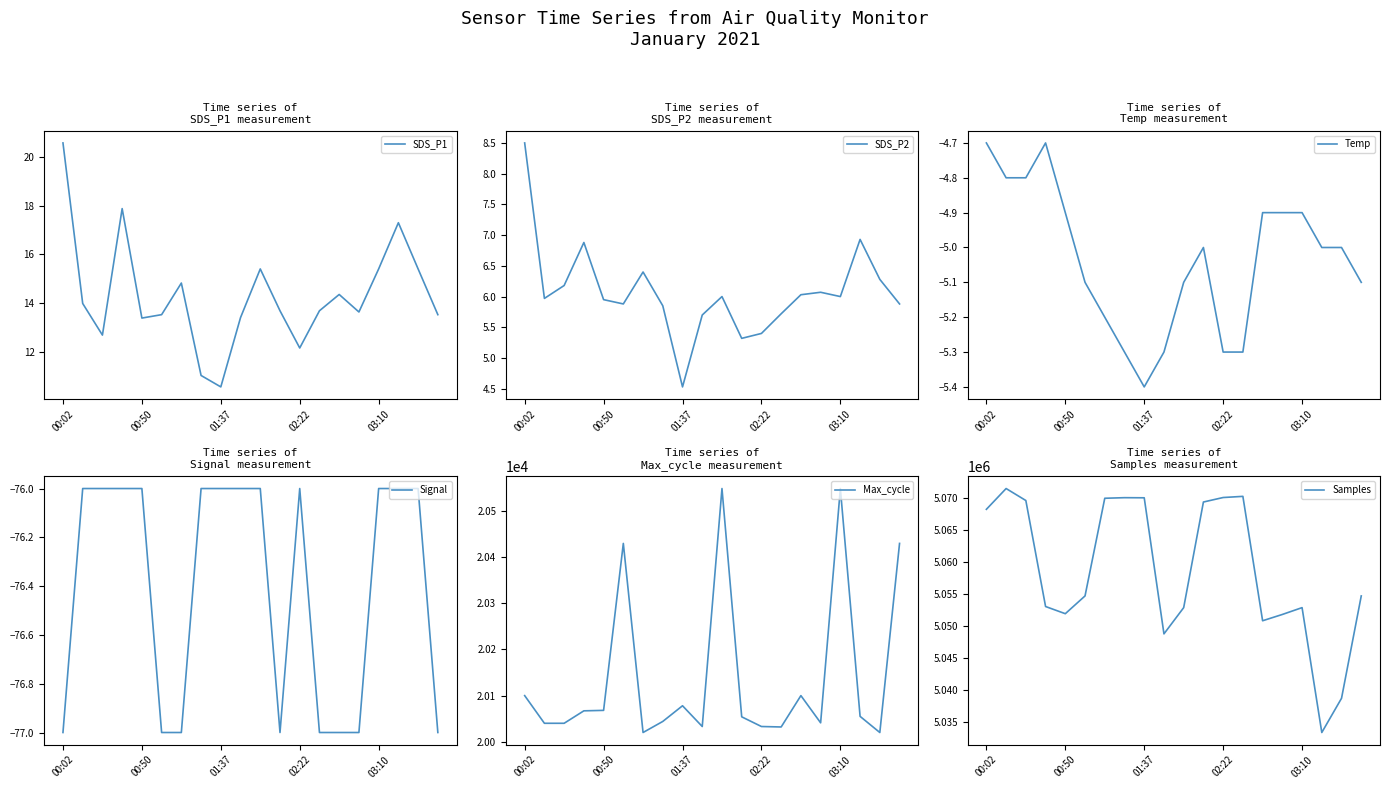

True or false: SDS_P1 has a value of 15.4 at 10.

True